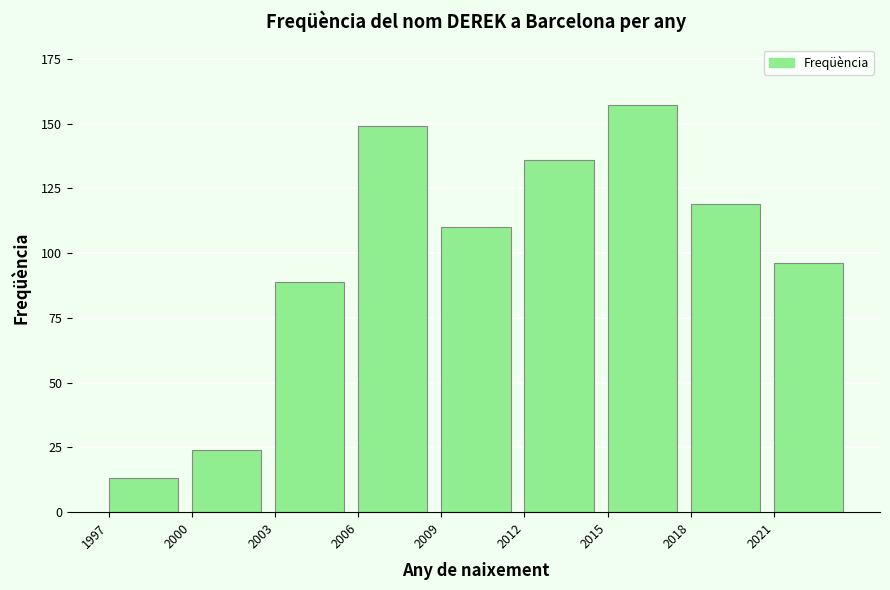

Reading right to left, extract all data points from this chart.

2021=96	2018=119	2015=157	2012=136	2009=110	2006=149	2003=89	2000=24	1997=13